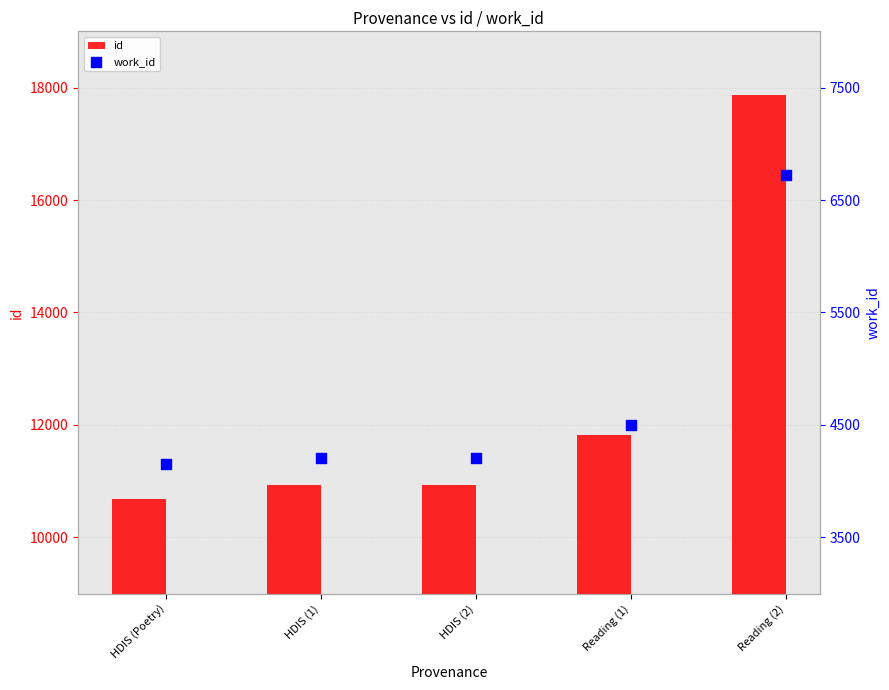

Which series has the largest Y range (max minus min)?

id